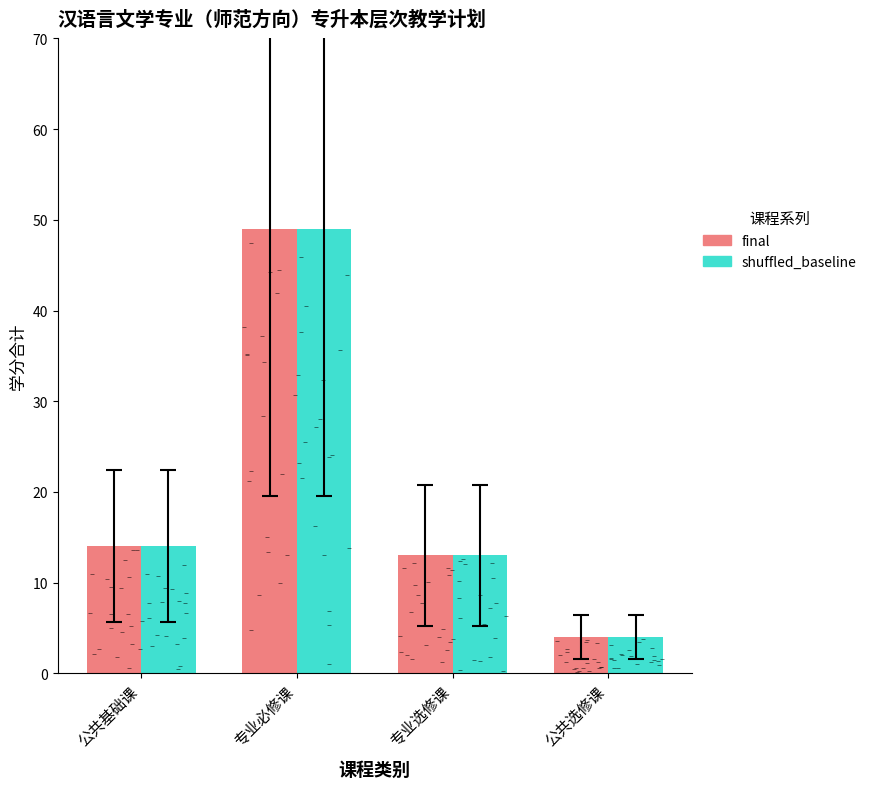

Is the value of final at 专业必修课 greater than the value of shuffled_baseline at 公共选修课?

Yes